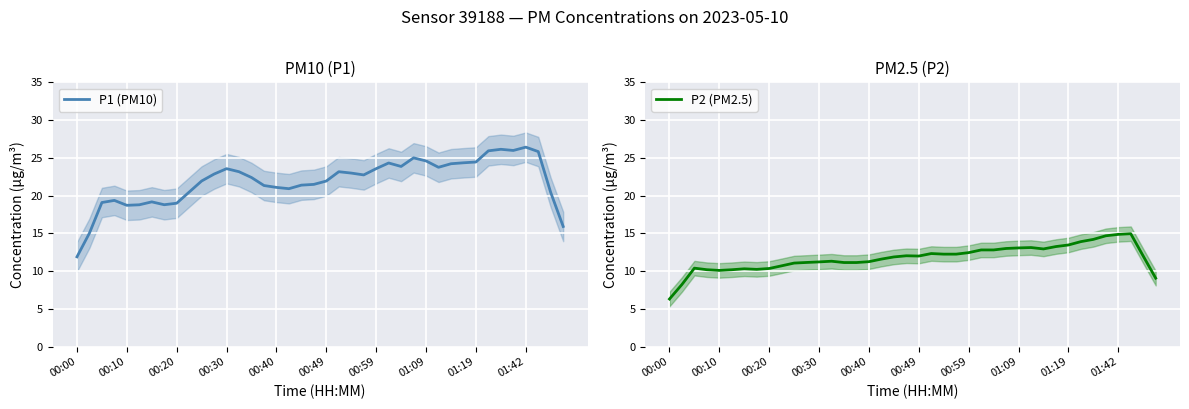

What is the total value across all series at 34?

40.3